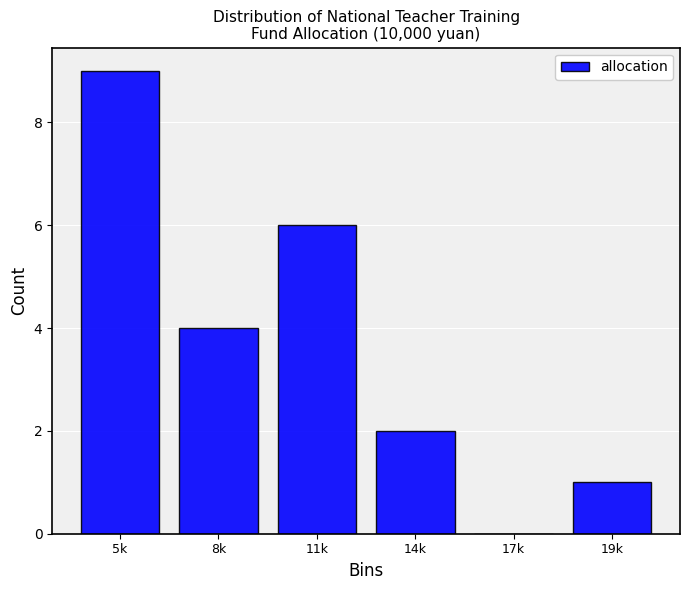

Reading left to right, what are all the values shown in this chart?

5k=9	8k=4	11k=6	14k=2	17k=0	19k=1